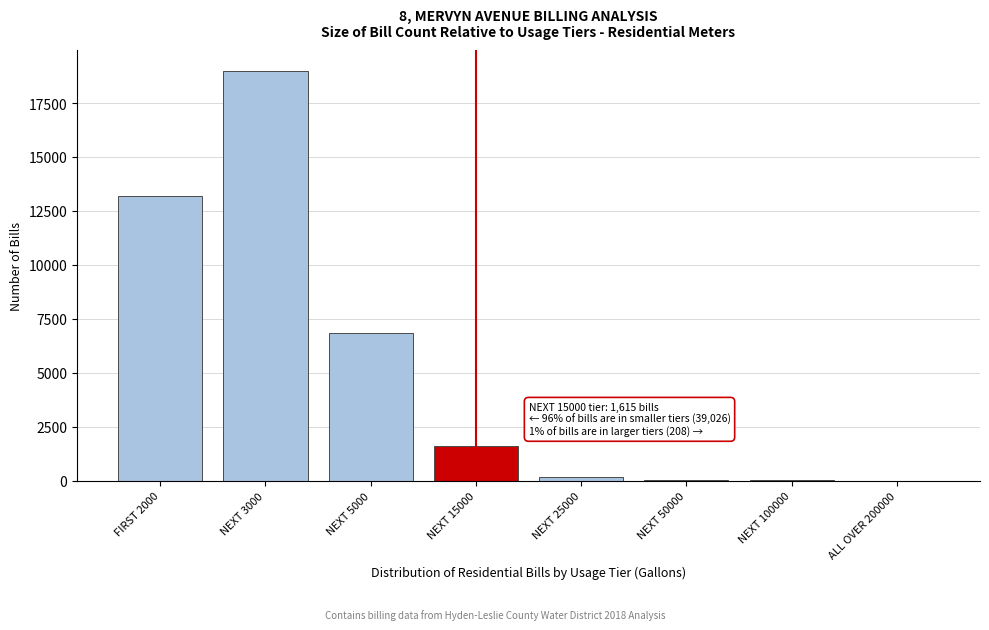

Between NEXT 5000 and FIRST 2000, which is larger?

FIRST 2000